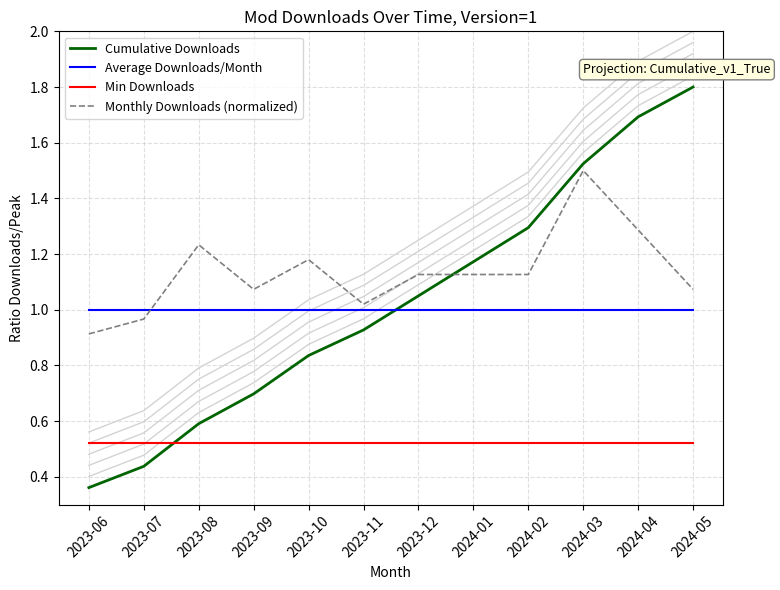

What is the value of the Cumulative Downloads point at the 7th from the left?

1.1